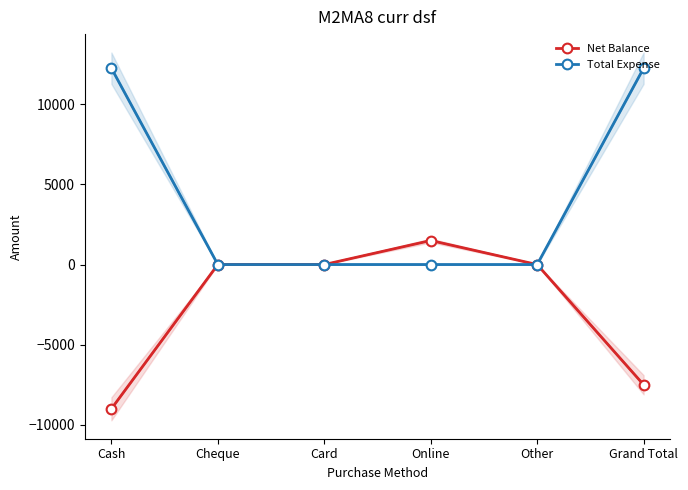

At which category is the sum across all series the highest?

Grand Total